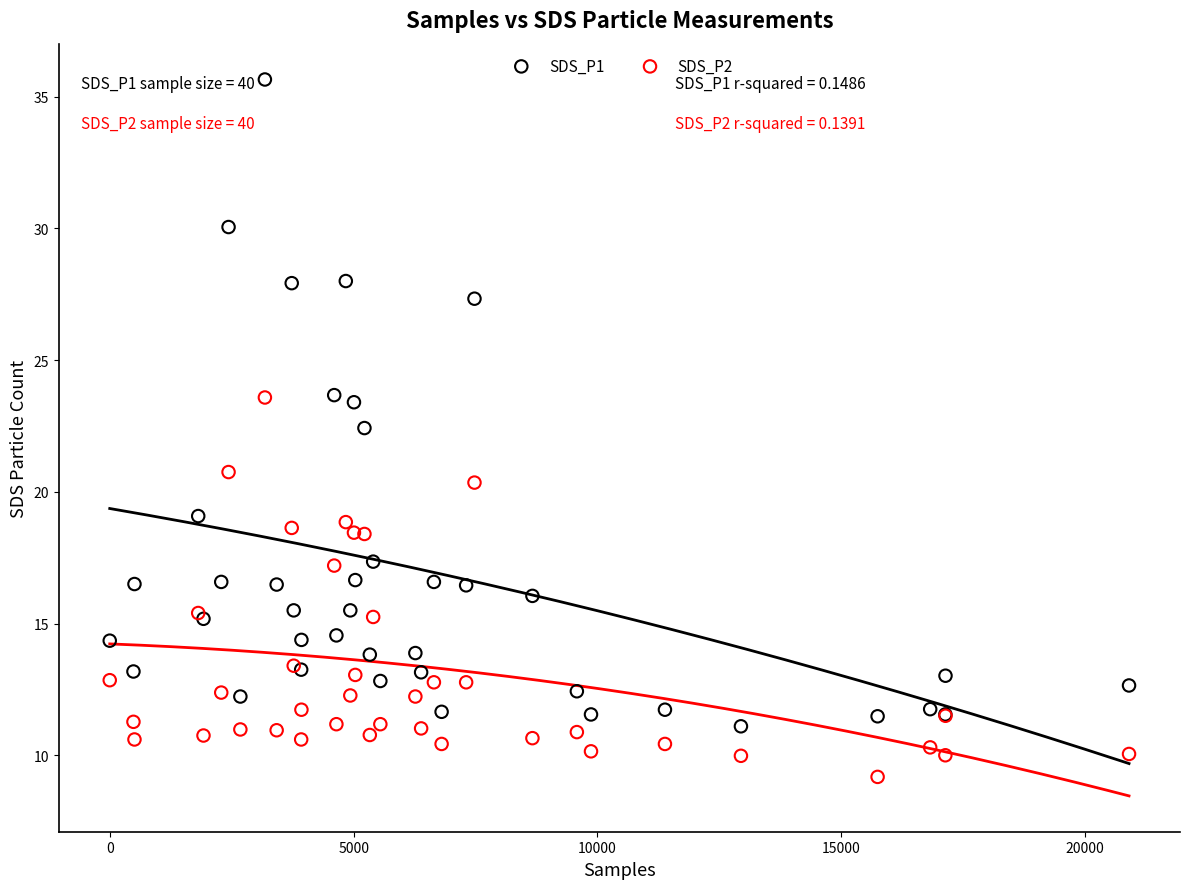

Which series has the widest spread of Y values?

SDS_P1